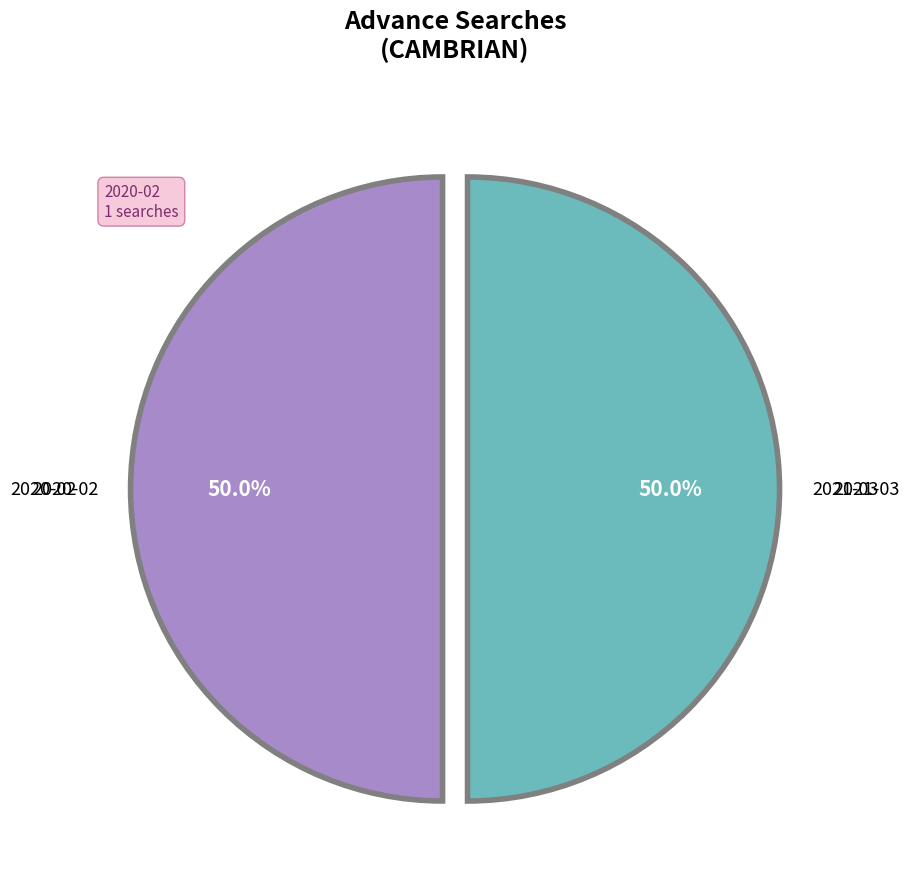

How many slices are in this pie chart?

2